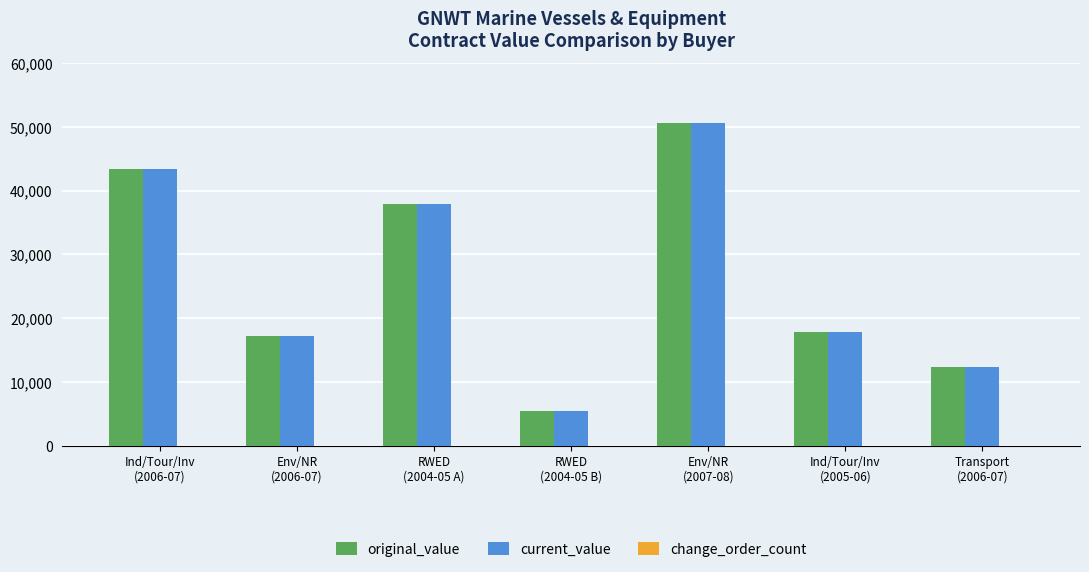

What is the greatest value displayed?

50650.0